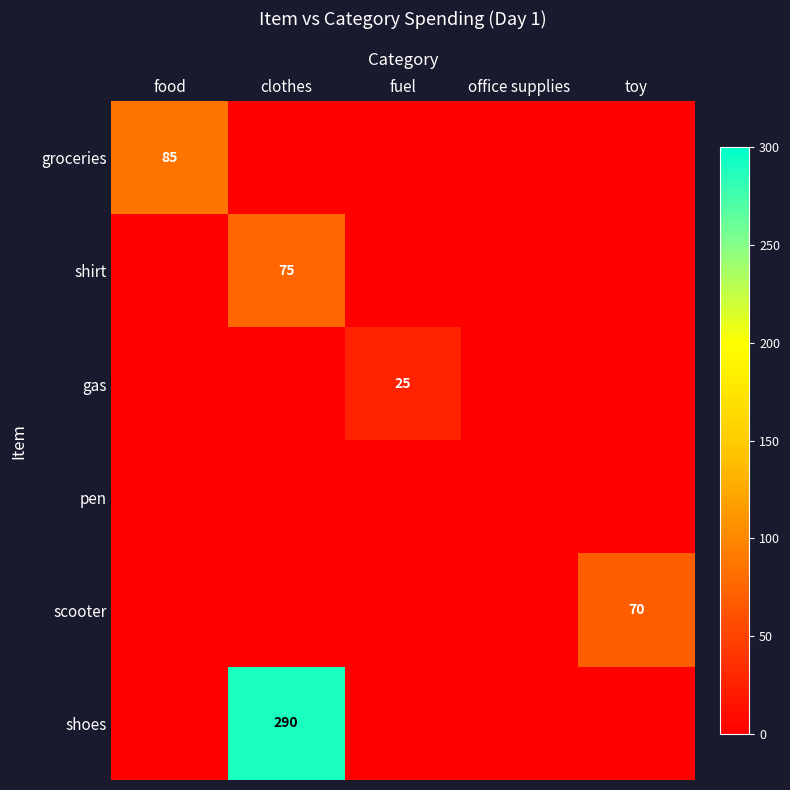

At how many categories does at least one series exceed 162?

1